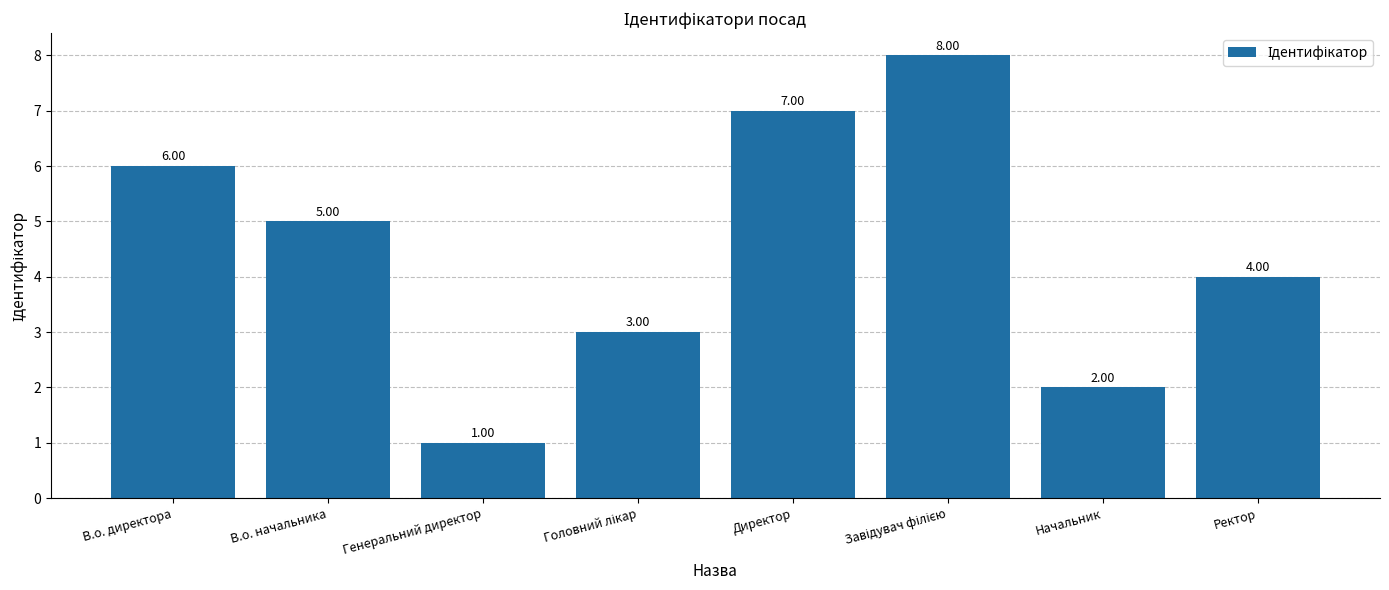

What is the label of the 7th bar from the right?

В.о. начальника